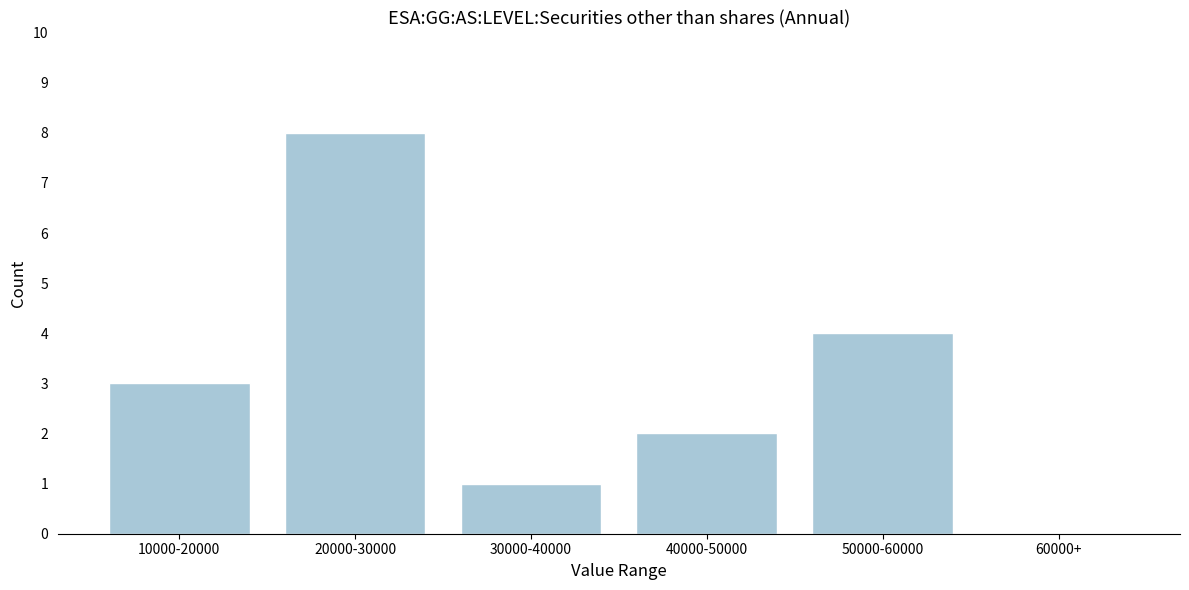

Reading right to left, transcribe all the data shown in this chart.

60000+=0	50000-60000=4	40000-50000=2	30000-40000=1	20000-30000=8	10000-20000=3